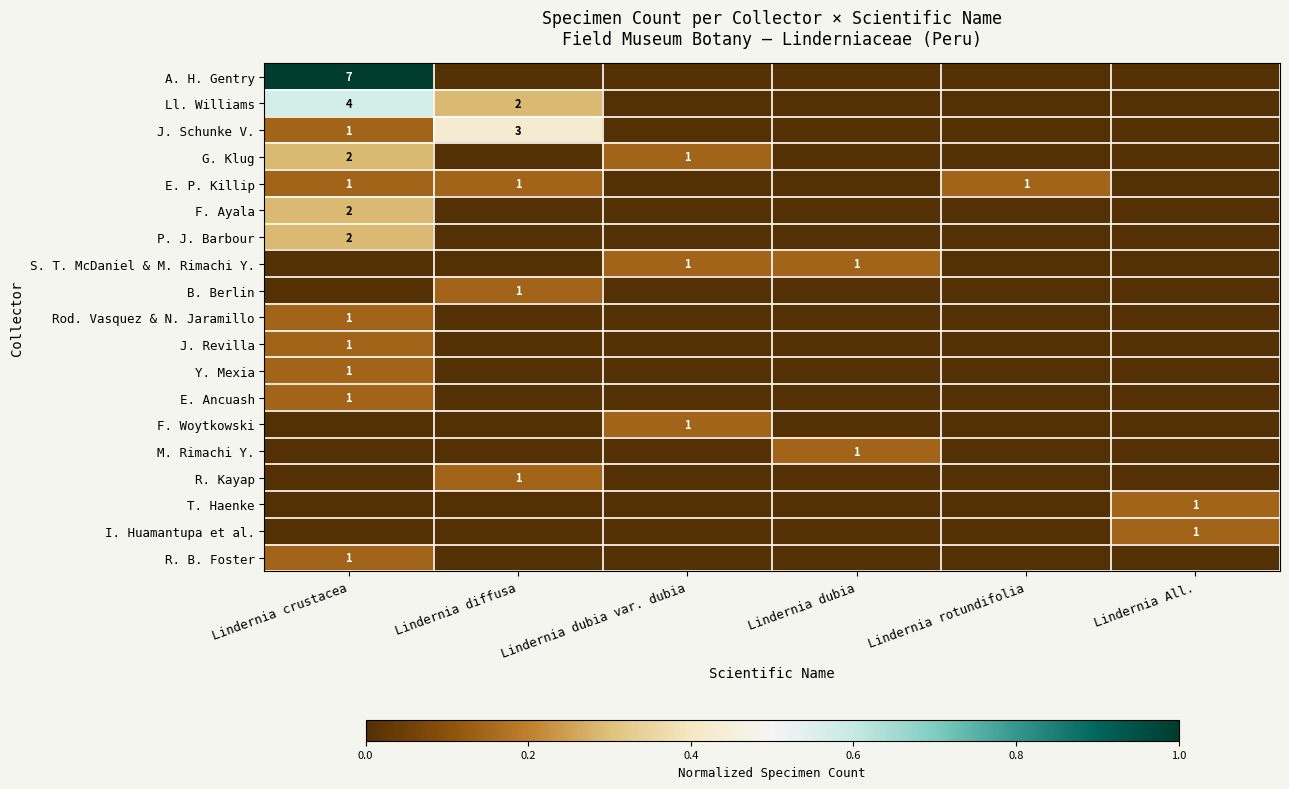

True or false: J. Schunke V. has a value of 2 at Lindernia diffusa.

False